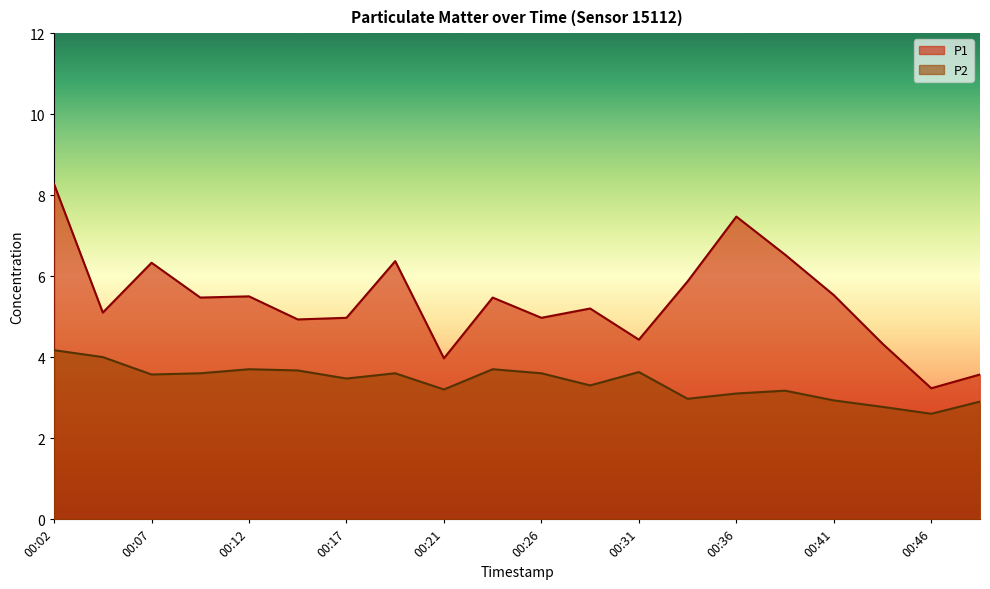

True or false: P2 and P1 cross at least once.

False